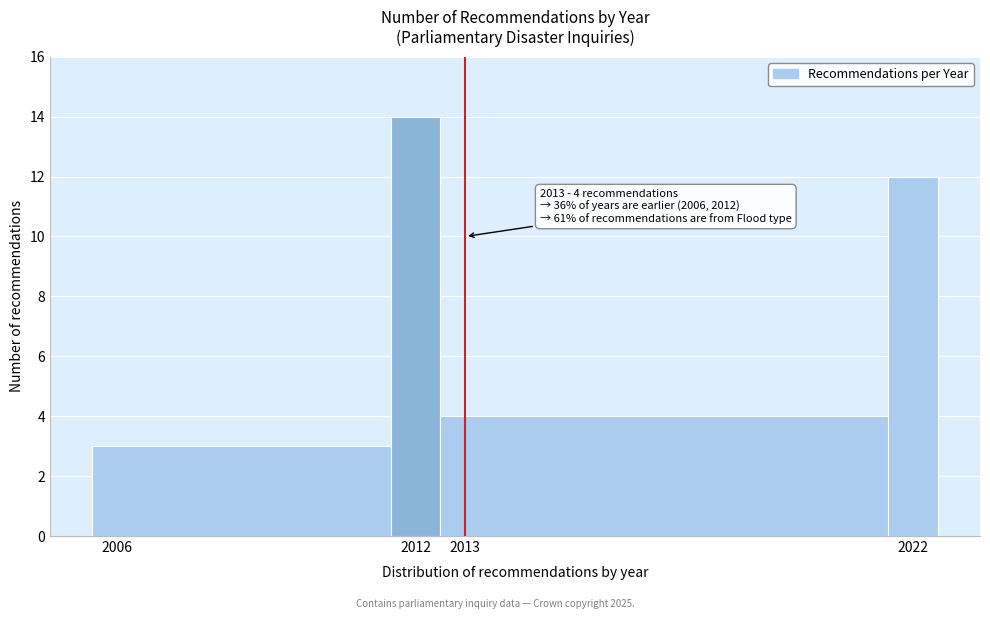

Which range on the x-axis has the tallest bar?

2011.5 to 2012.5